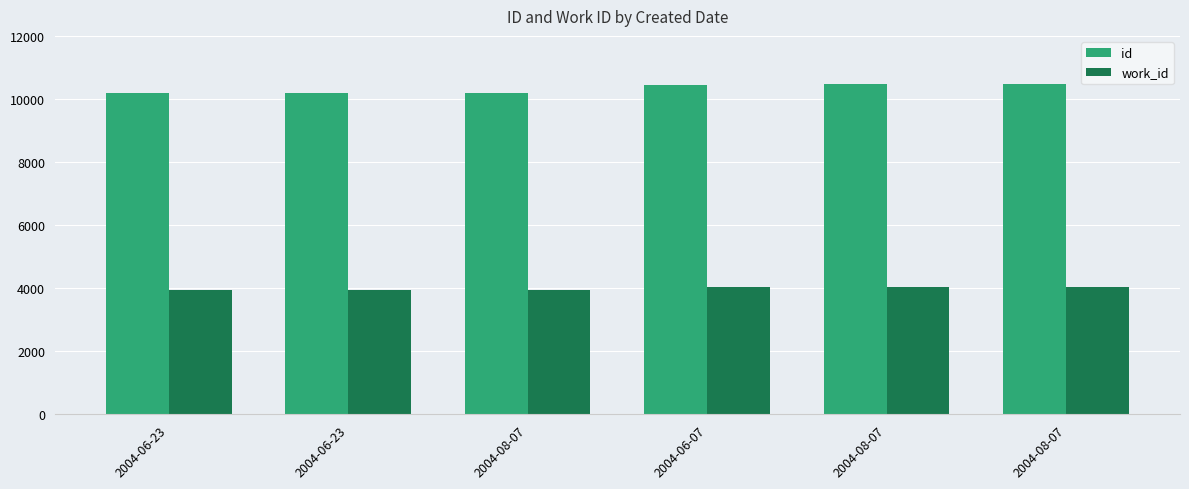

What are all the series names shown in the legend?

id, work_id